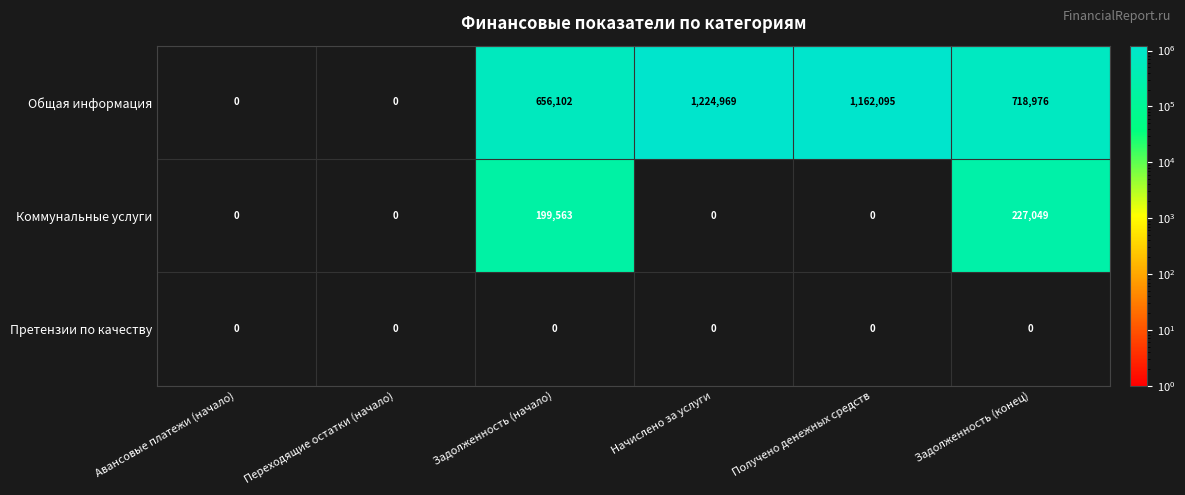

What is the greatest value displayed?

1224969